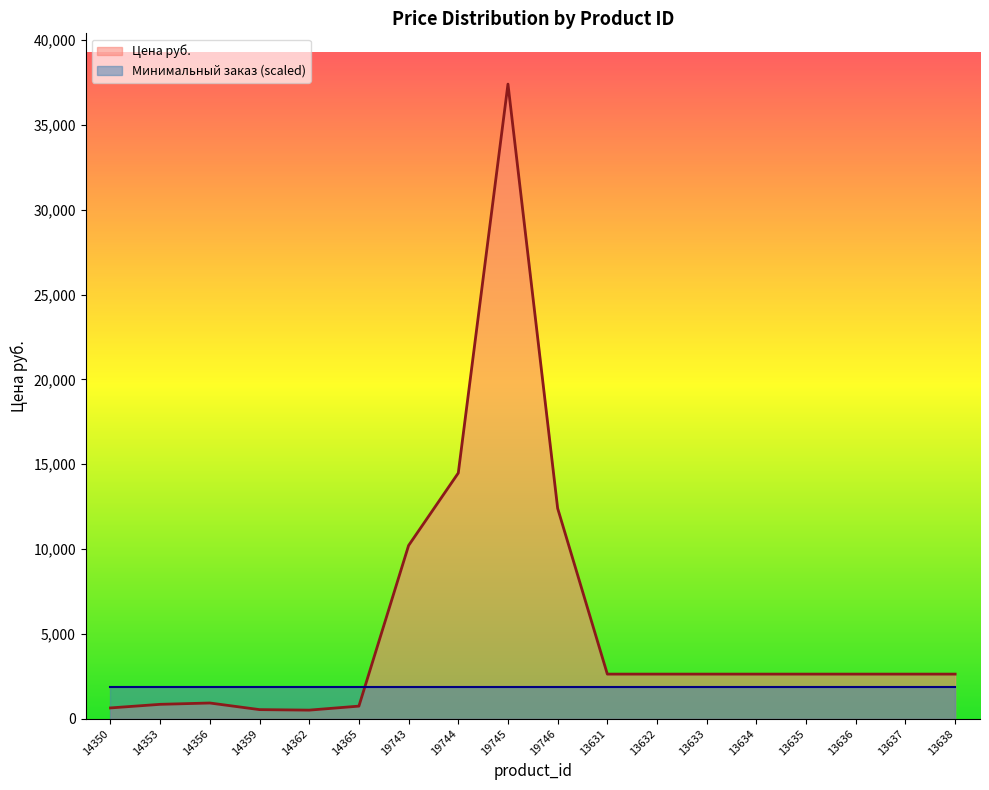

Where is the first local minimum?

14362